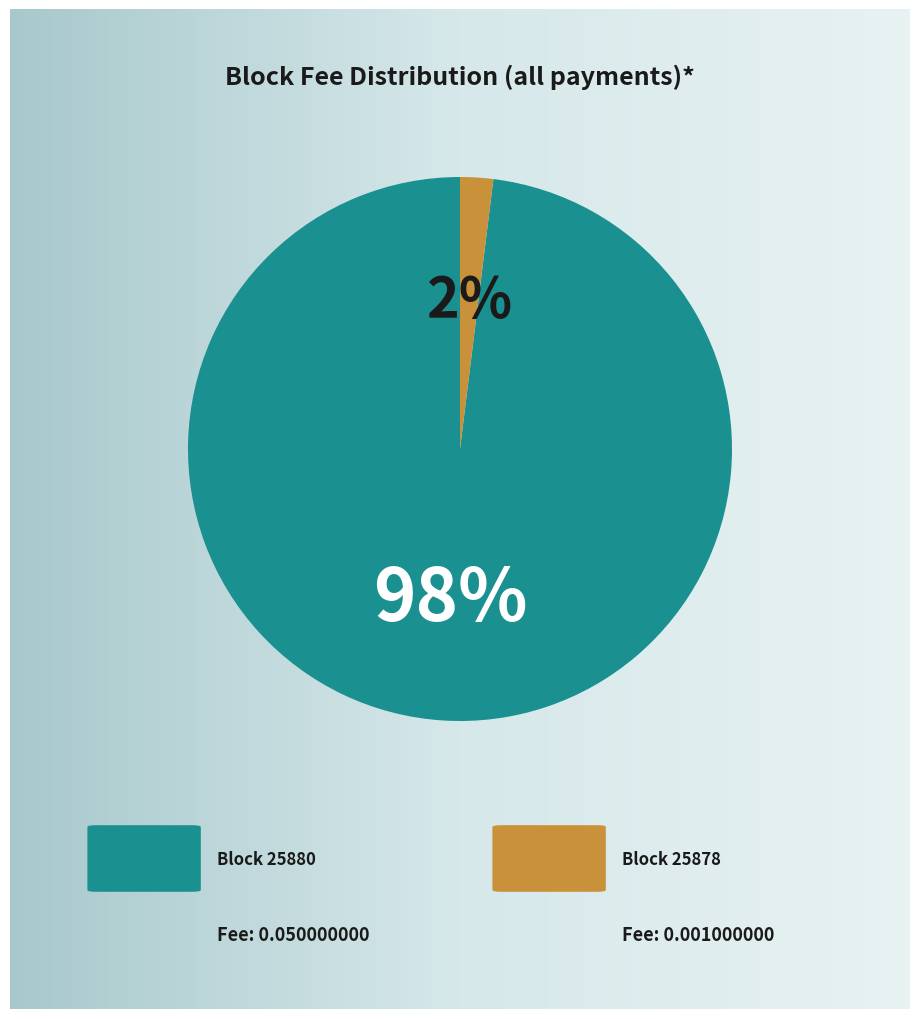

What is the total percentage of 25878 and 25880?

100.0%